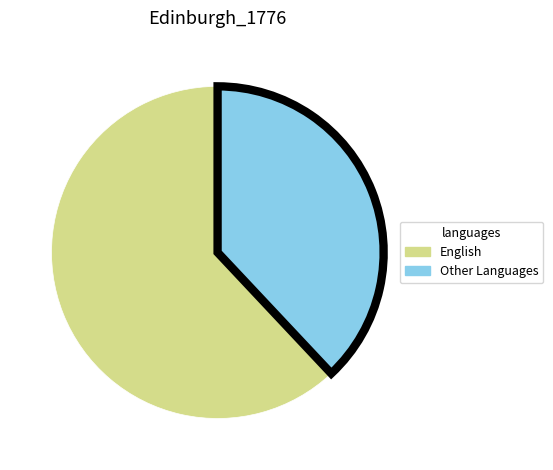

Which slice is the largest?

English